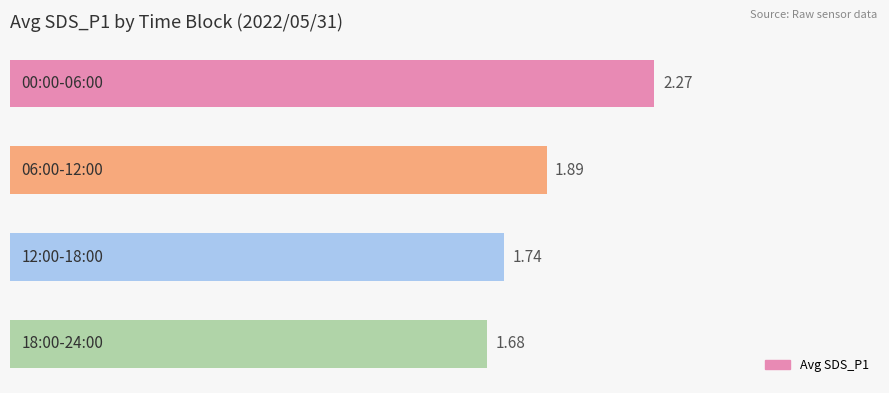

What is the sum of all values?

7.6